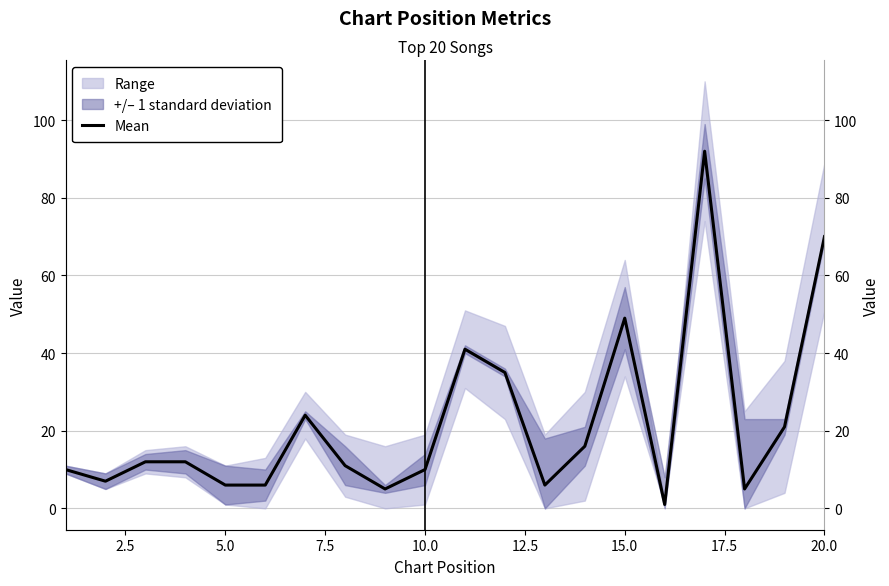

Does the chart display data point markers on the line(s)?

No